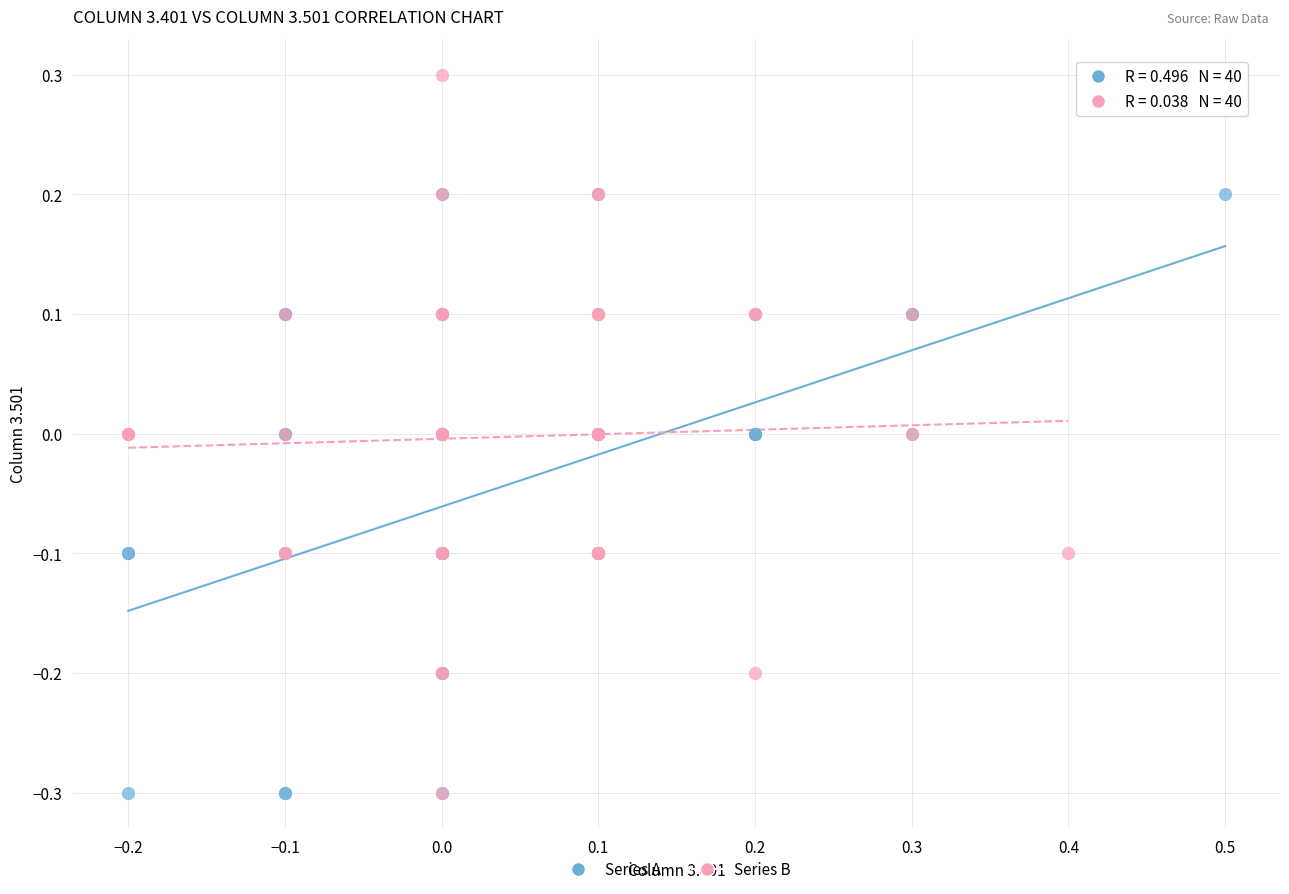

Which series contains the highest Y value?

Series B